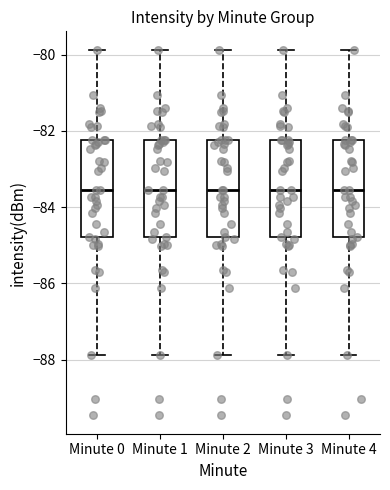

Reading left to right, read every box against the y-axis: the position of its median line, the range the box covers, and the ends of its whiskers. The values are not printed on the chart, so give them approximately, as read against the axis.

Minute 0: median -83.6, box -84.8 to -82.2, whiskers -87.8 to -79.8
Minute 1: median -83.6, box -84.8 to -82.2, whiskers -87.8 to -79.8
Minute 2: median -83.6, box -84.8 to -82.2, whiskers -87.8 to -79.8
Minute 3: median -83.6, box -84.8 to -82.2, whiskers -87.8 to -79.8
Minute 4: median -83.6, box -84.8 to -82.2, whiskers -87.8 to -79.8